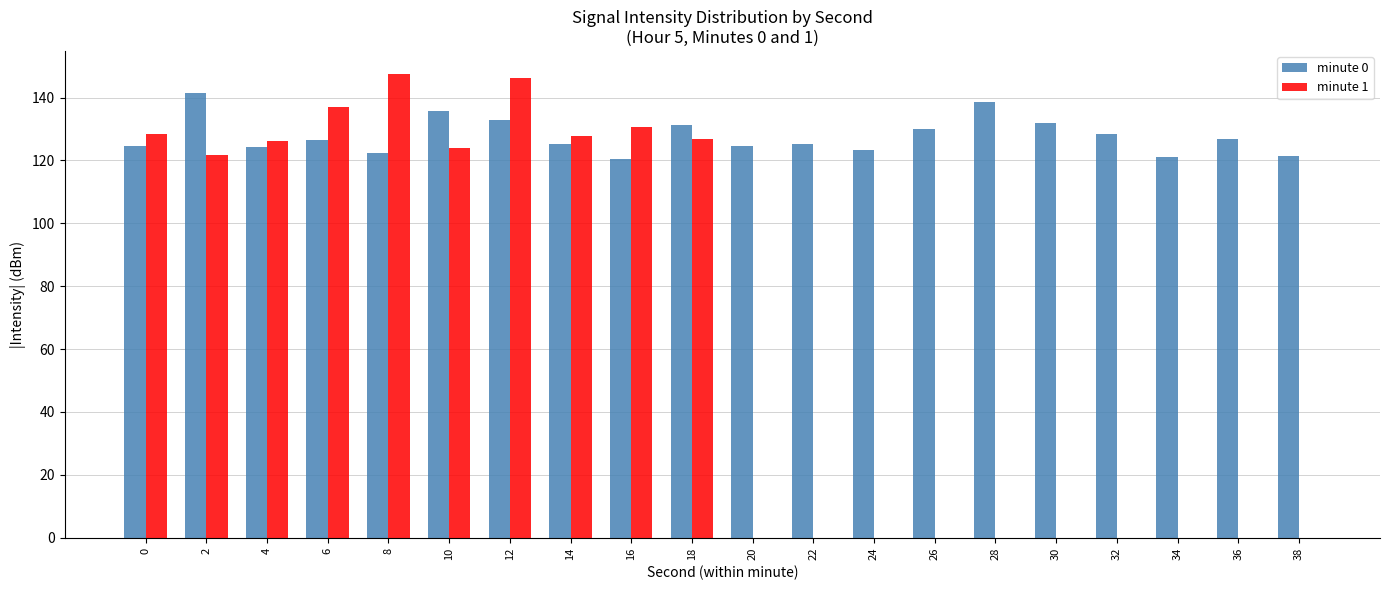

What is the average value of the minute 0 series?

127.8